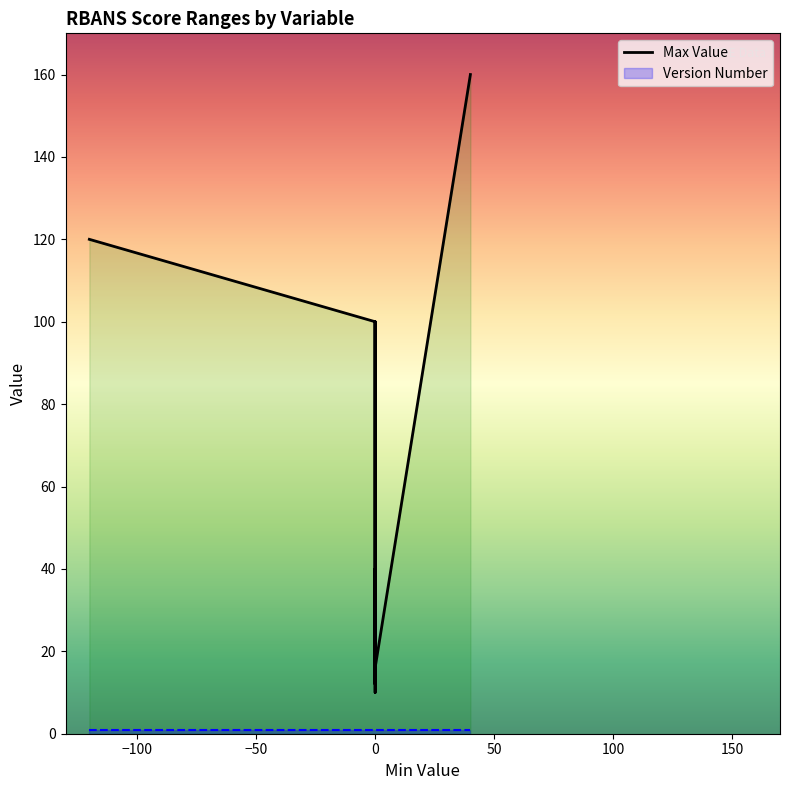

How many data points are less than 120?

11